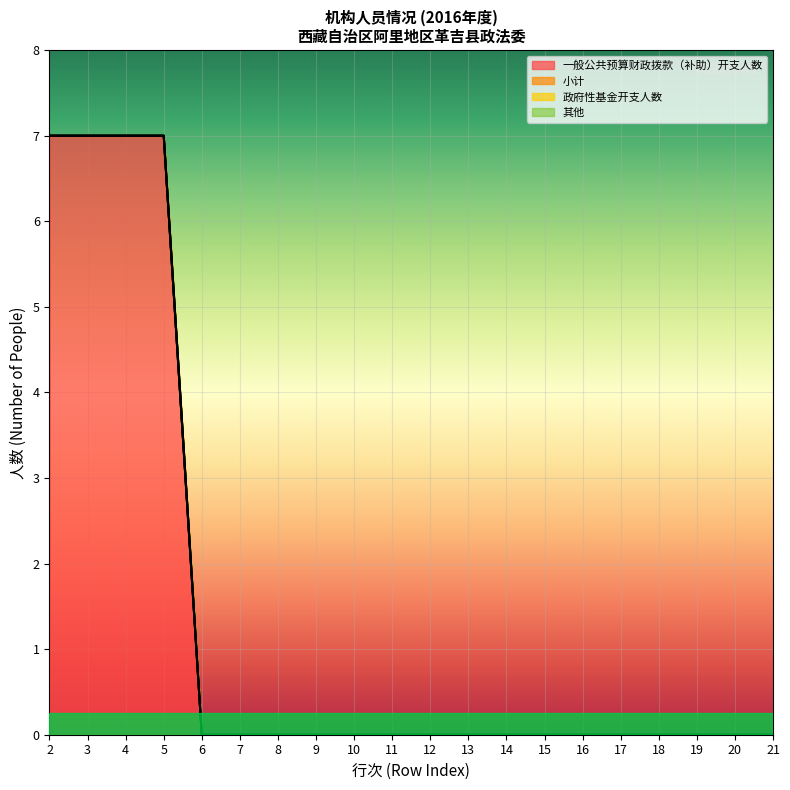

True or false: 政府性基金开支人数 has a value of 0 at 20.

True